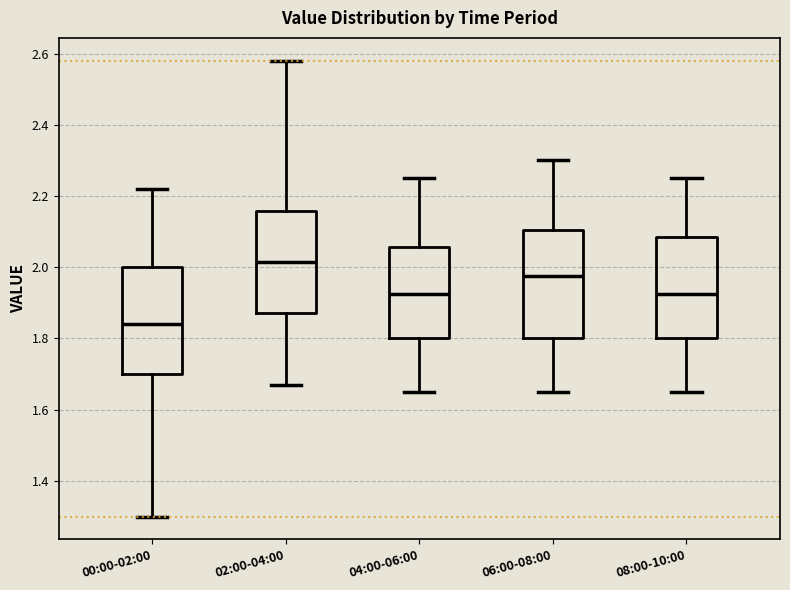

Where is the upper edge of the box for 06:00-08:00 on the y-axis? The values are not printed on the chart, so give them approximately, as read against the axis.

2.10